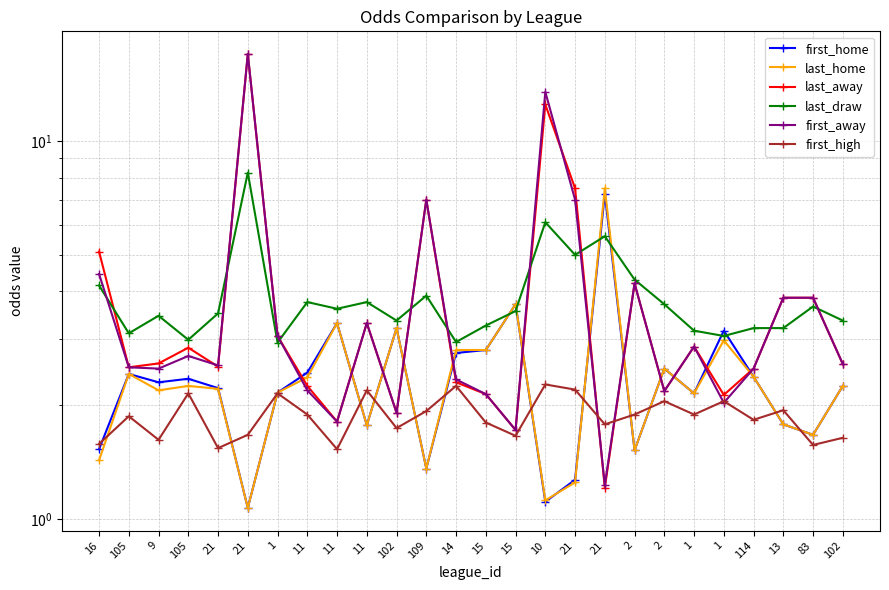

Does the chart display data point markers on the line(s)?

Yes